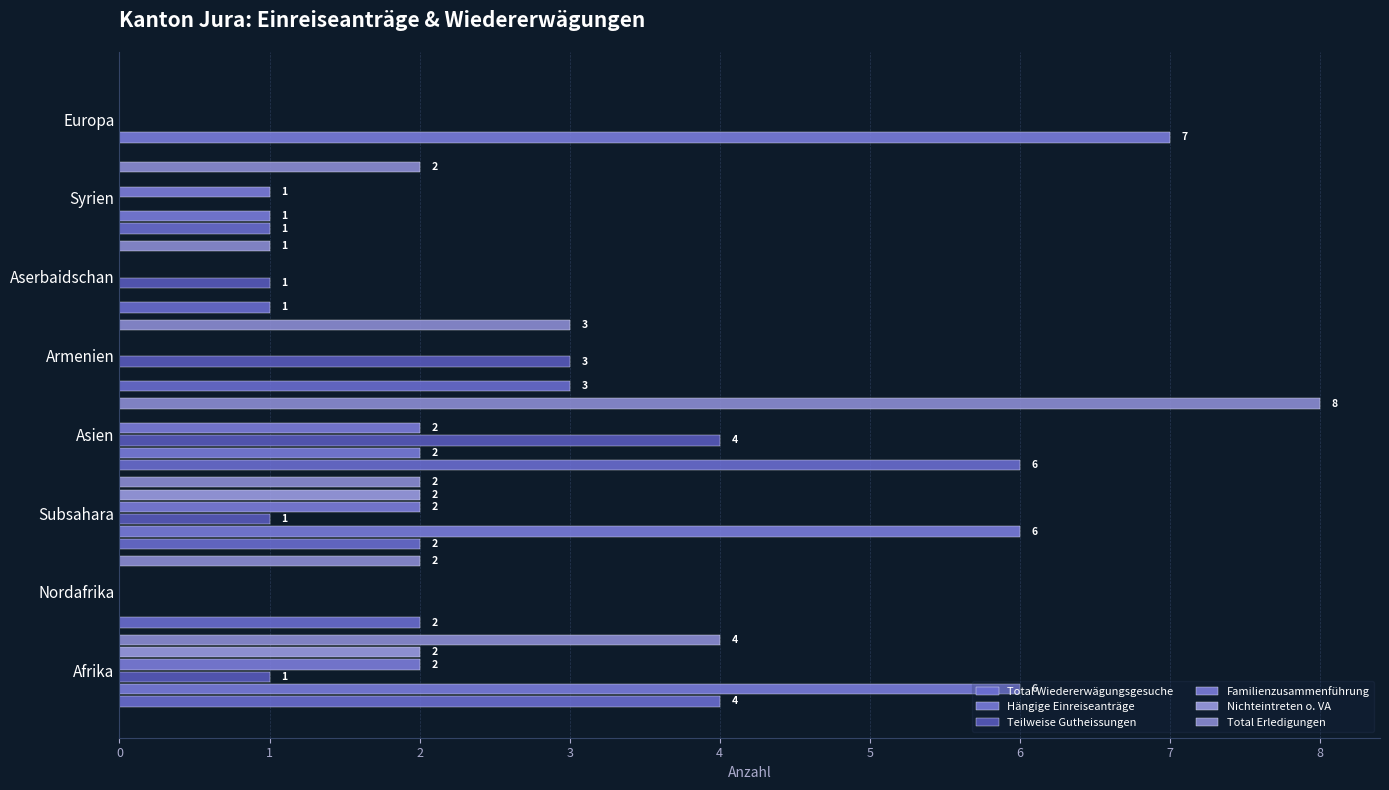

What is the highest value of the Familienzusammenführung series?

2